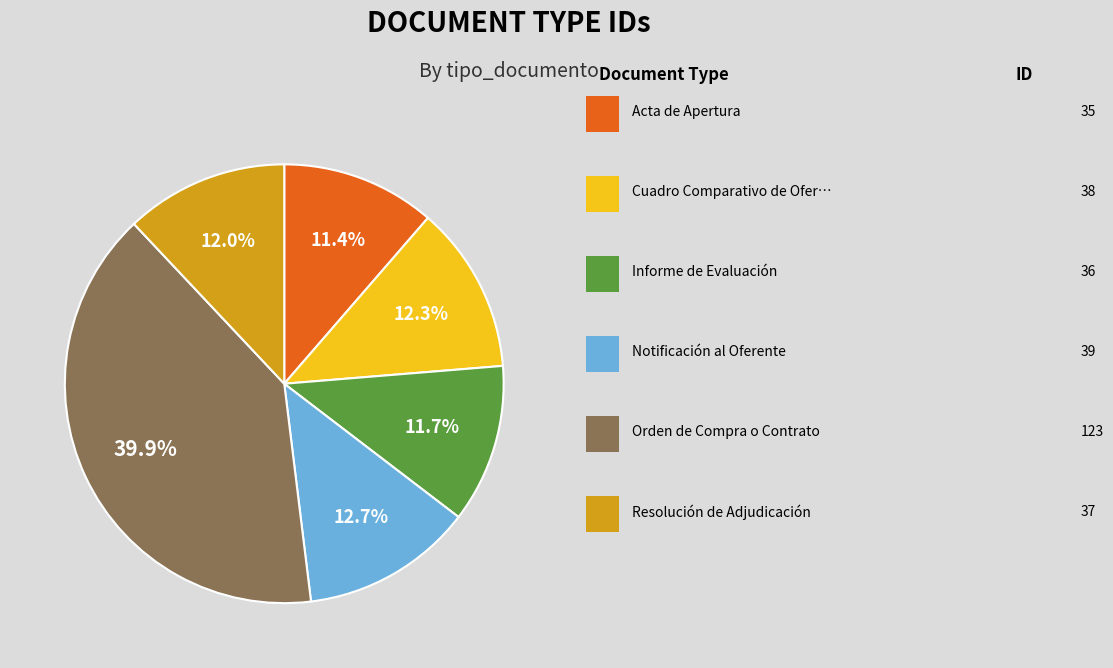

Is there any slice that represents more than half of the pie?

No